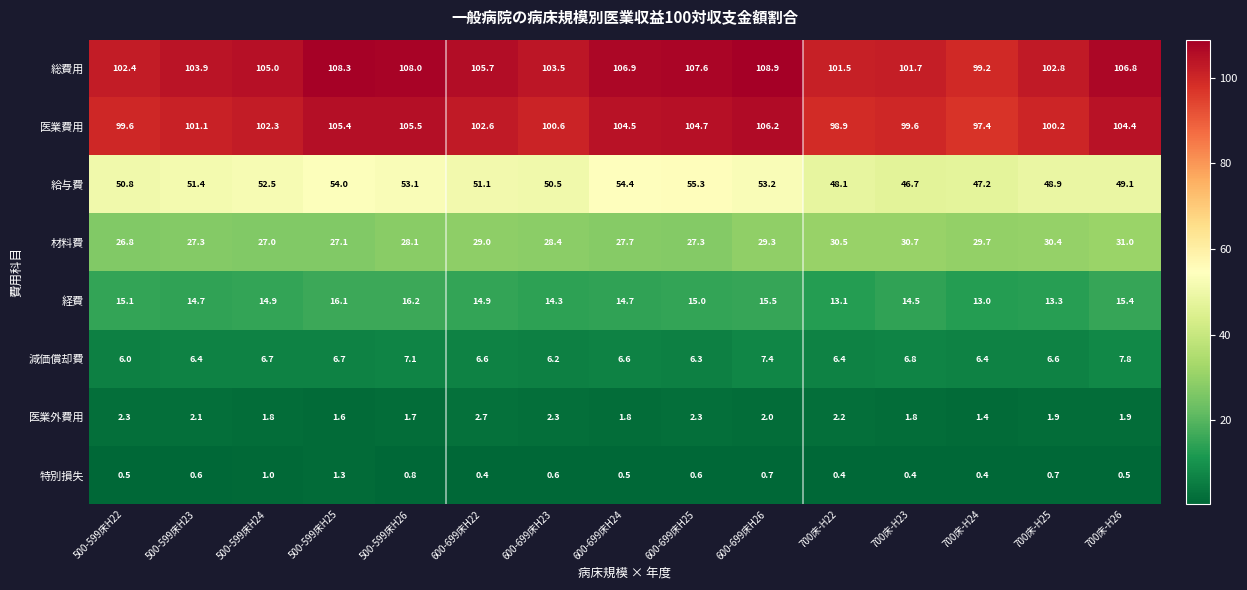

The 減価償却費 series shows 6.7 at 500-599床H25. True or false?

True